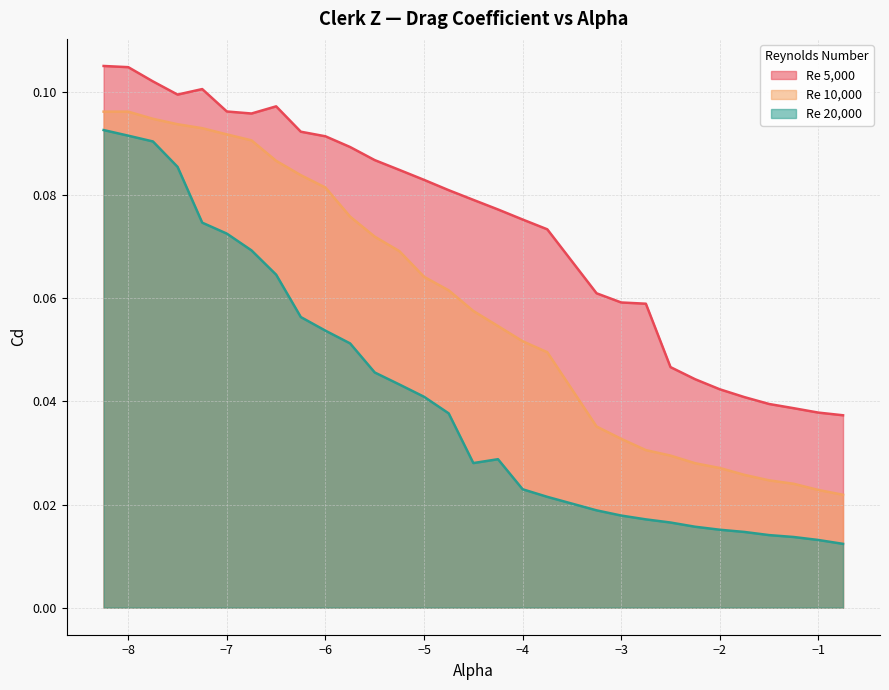

Count the number of data series in this chart.

3